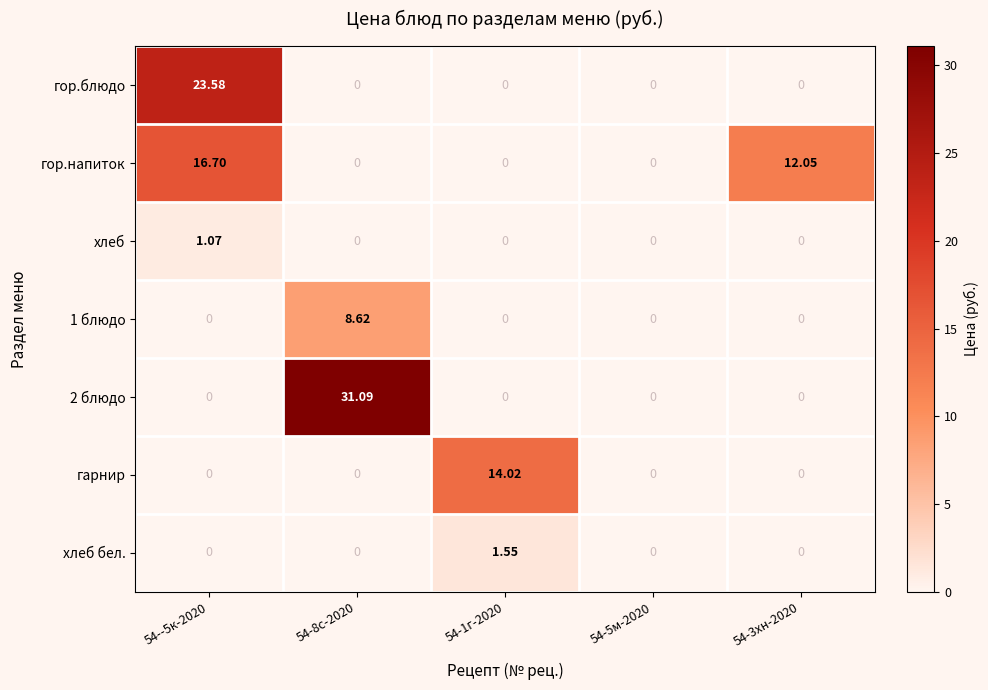

Reading left to right, what are all the values shown in this chart?

гор.блюдо: 54--5к-2020=23.6	54-8с-2020=0.0	54-1г-2020=0.0	54-5м-2020=0.0	54-3хн-2020=0.0
гор.напиток: 54--5к-2020=16.7	54-8с-2020=0.0	54-1г-2020=0.0	54-5м-2020=0.0	54-3хн-2020=12.1
хлеб: 54--5к-2020=1.1	54-8с-2020=0.0	54-1г-2020=0.0	54-5м-2020=0.0	54-3хн-2020=0.0
1 блюдо: 54--5к-2020=0.0	54-8с-2020=8.6	54-1г-2020=0.0	54-5м-2020=0.0	54-3хн-2020=0.0
2 блюдо: 54--5к-2020=0.0	54-8с-2020=31.1	54-1г-2020=0.0	54-5м-2020=0.0	54-3хн-2020=0.0
гарнир: 54--5к-2020=0.0	54-8с-2020=0.0	54-1г-2020=14.0	54-5м-2020=0.0	54-3хн-2020=0.0
хлеб бел.: 54--5к-2020=0.0	54-8с-2020=0.0	54-1г-2020=1.6	54-5м-2020=0.0	54-3хн-2020=0.0